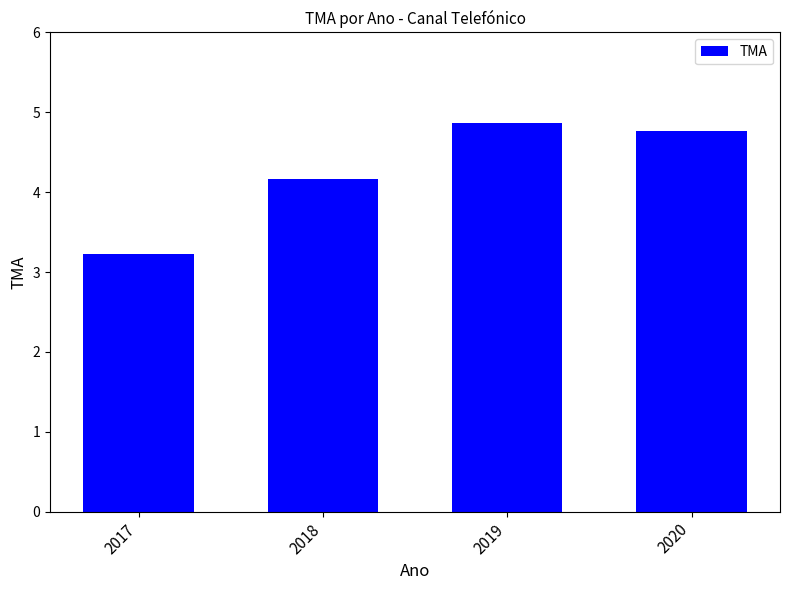

Between 2019 and 2017, which is larger?

2019